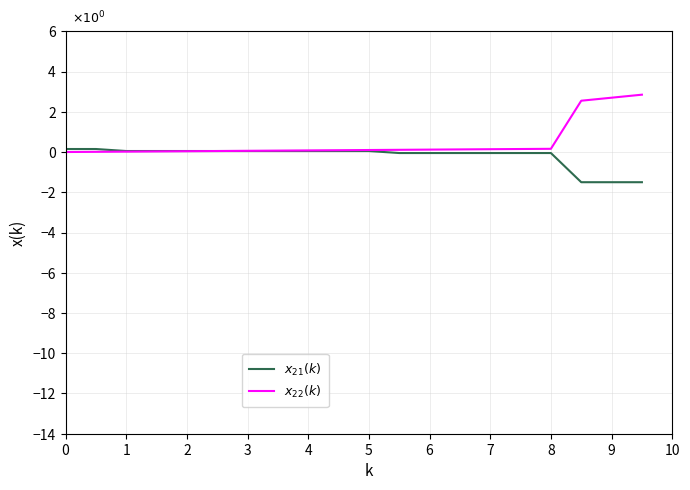

What is the smallest value displayed?

-1.5